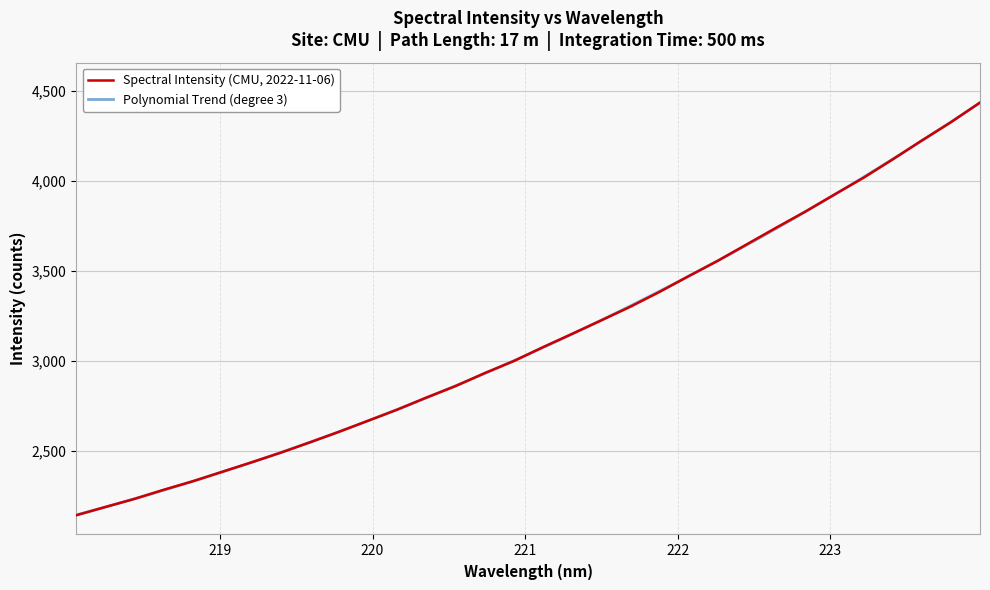

True or false: the data shows 3647.7 at 222.4538.

True